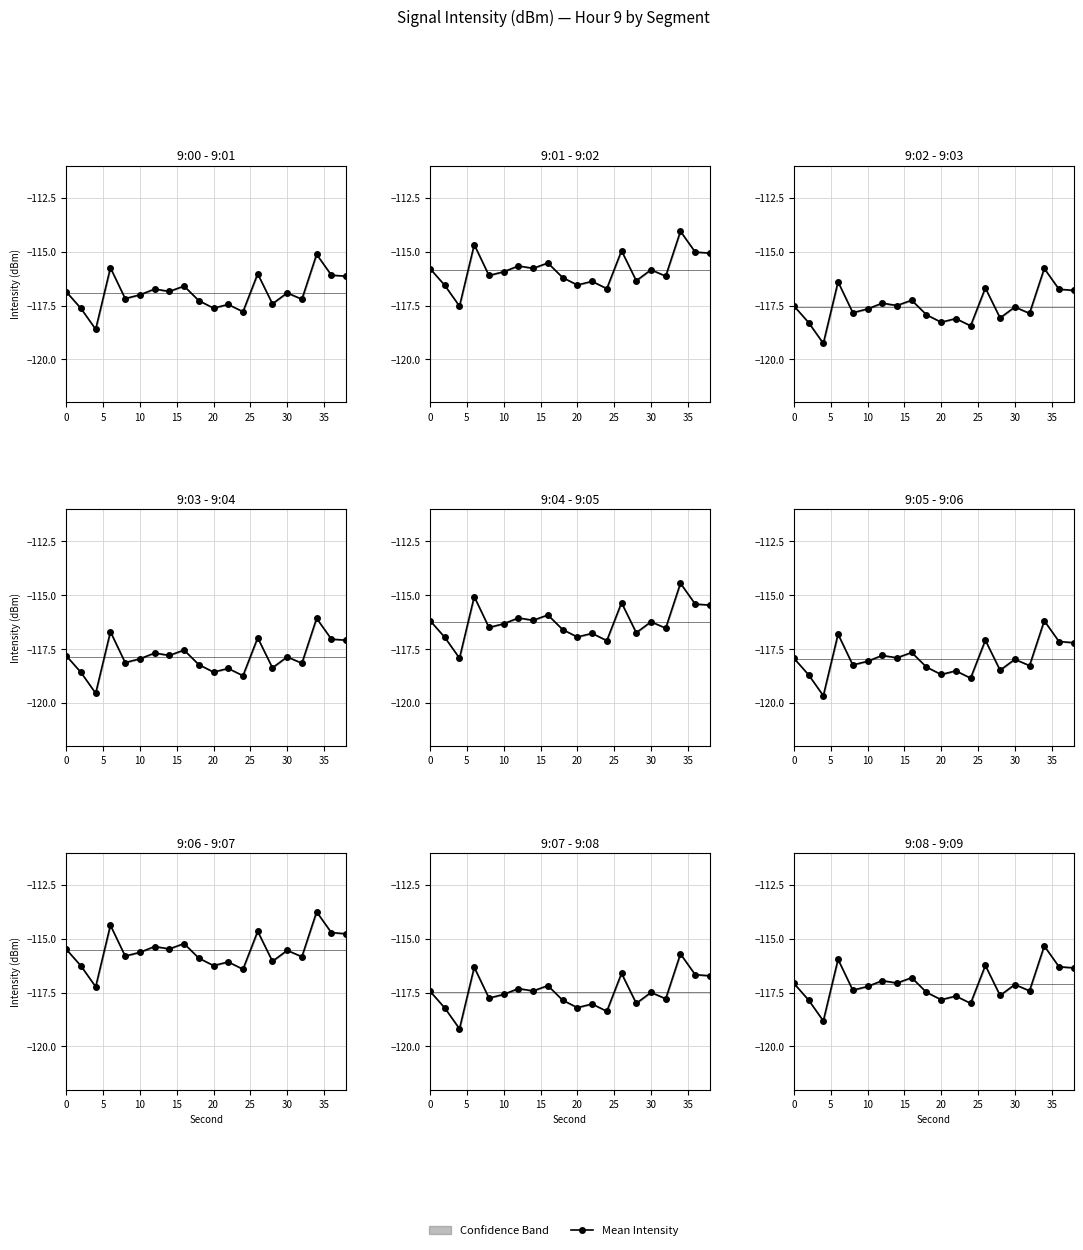

Does the chart have visible grid lines?

Yes